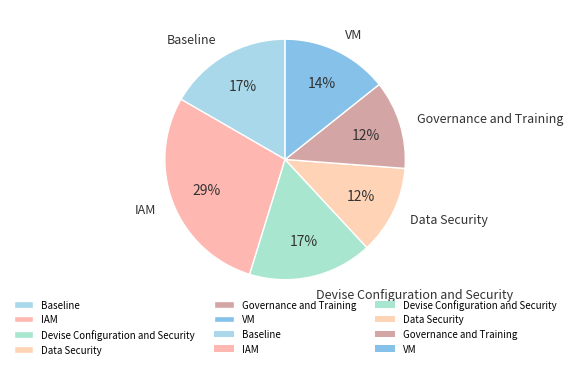

True or false: Baseline accounts for 17% of the total.

True